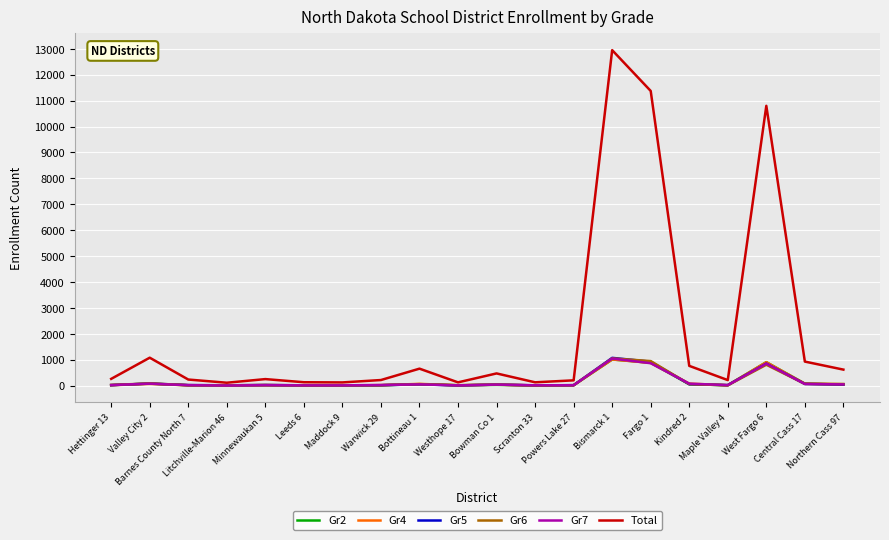

Which series has the widest spread of values?

Total